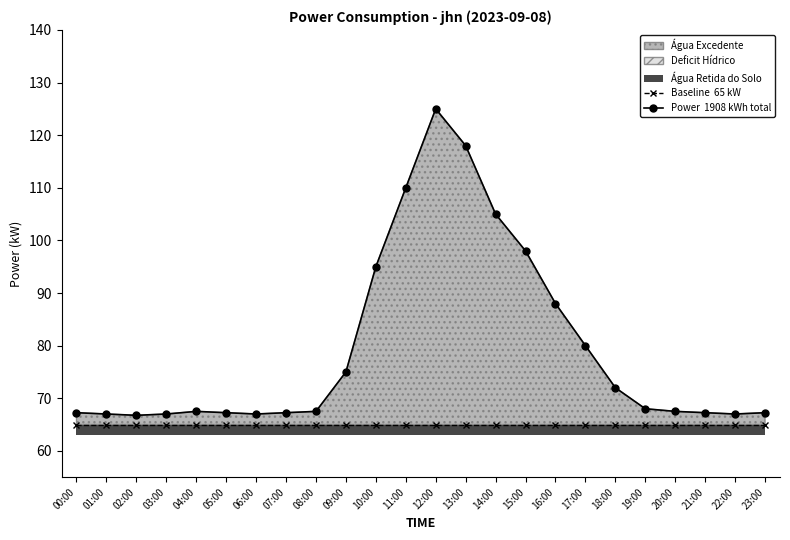

At 17:00, list the series in order from smallest to largest.

Baseline  65 kW, Power  1908 kWh total